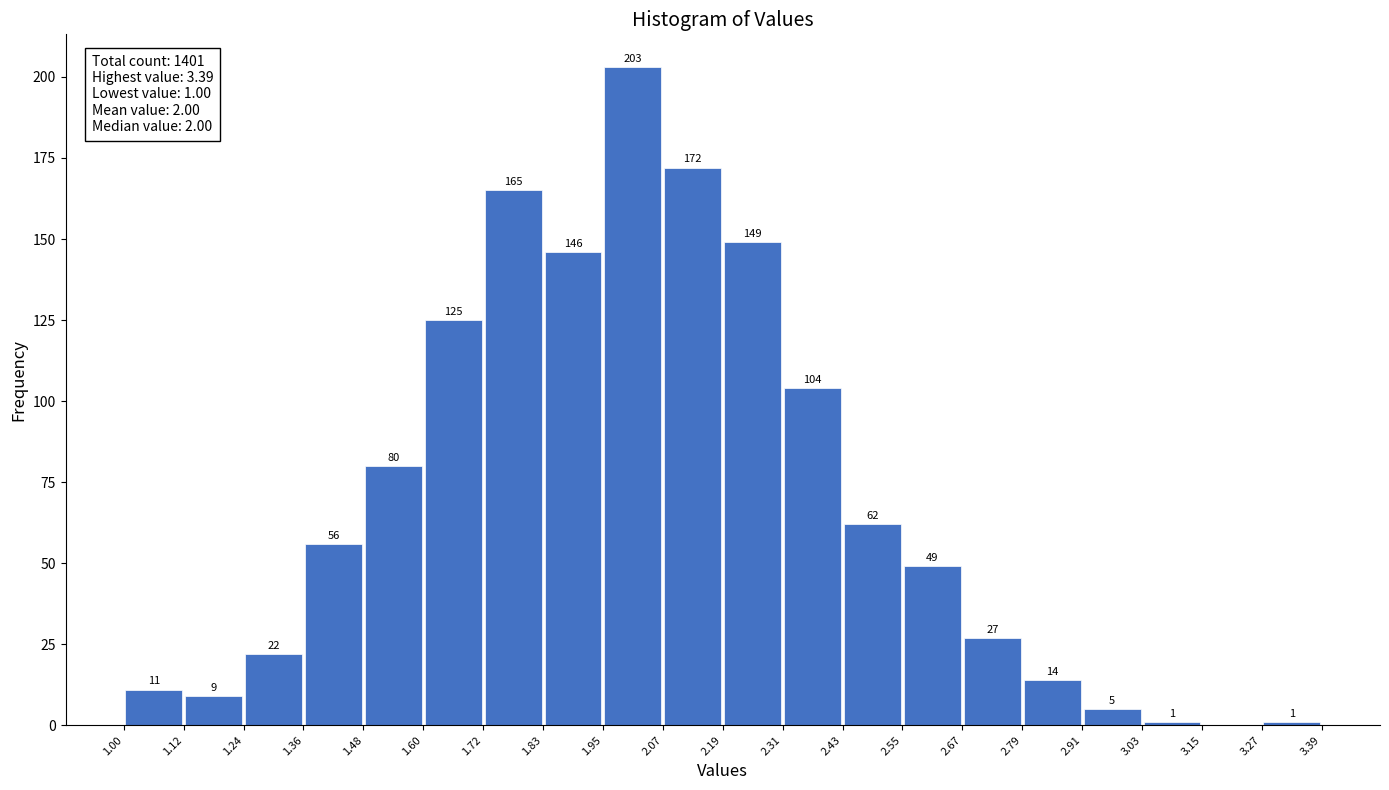

Over which range of the x-axis is the bar tallest?

1.95 to 2.07